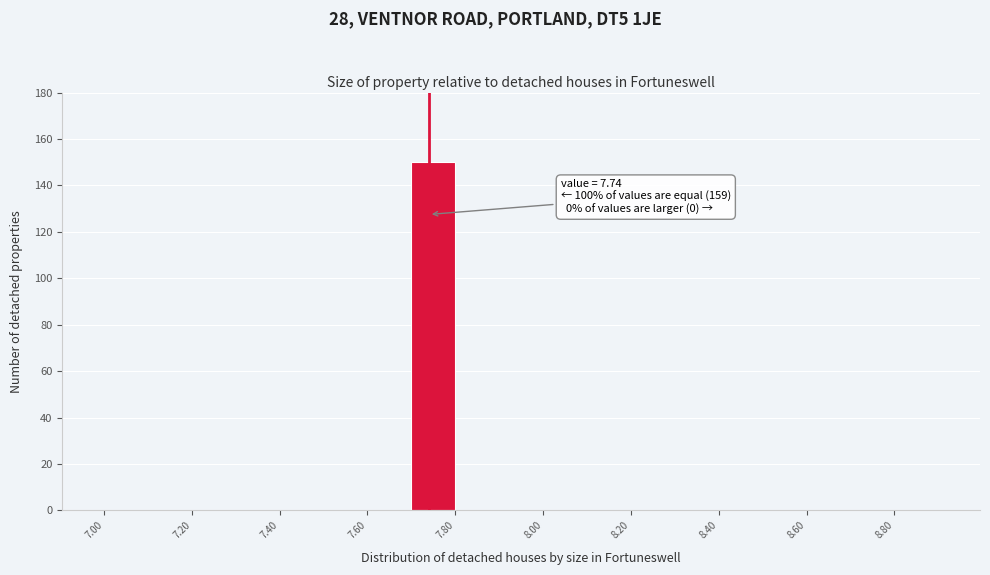

Over which range of the x-axis is the bar tallest?

7.7 to 7.8